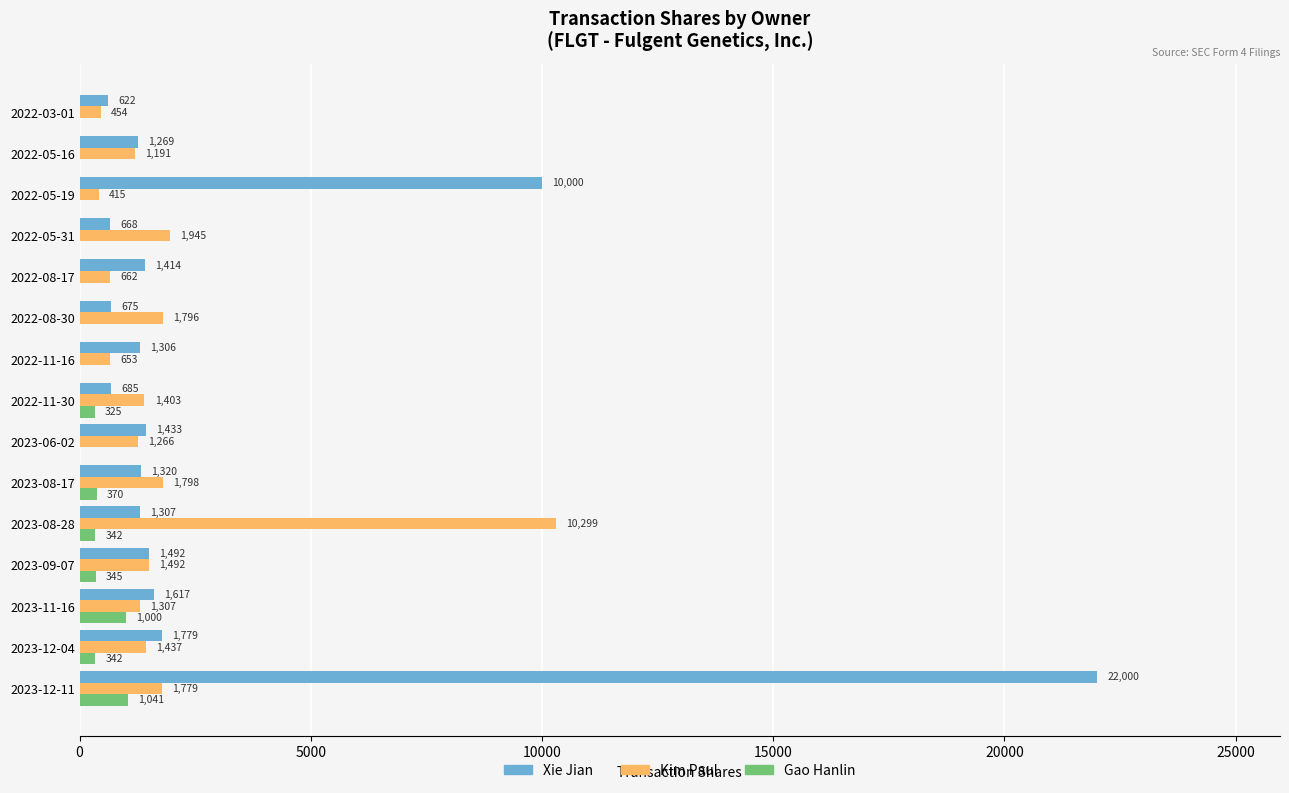

What is the sum of the Kim Paul values at 2022-03-01 and 2023-09-07?

1946